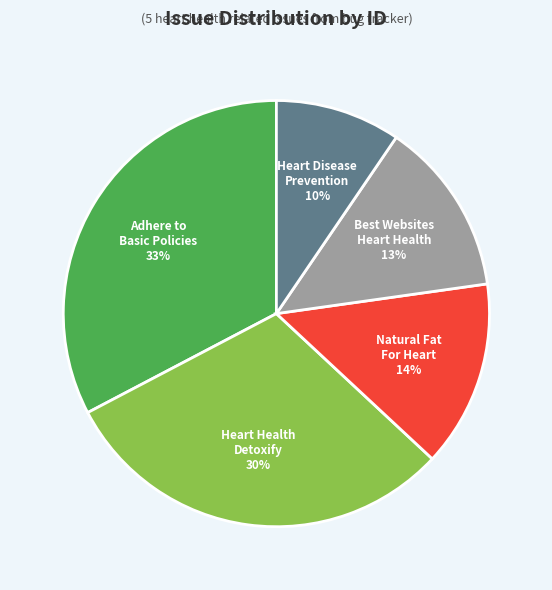

What is the largest slice in the pie chart?

Adhere to Basic Policies